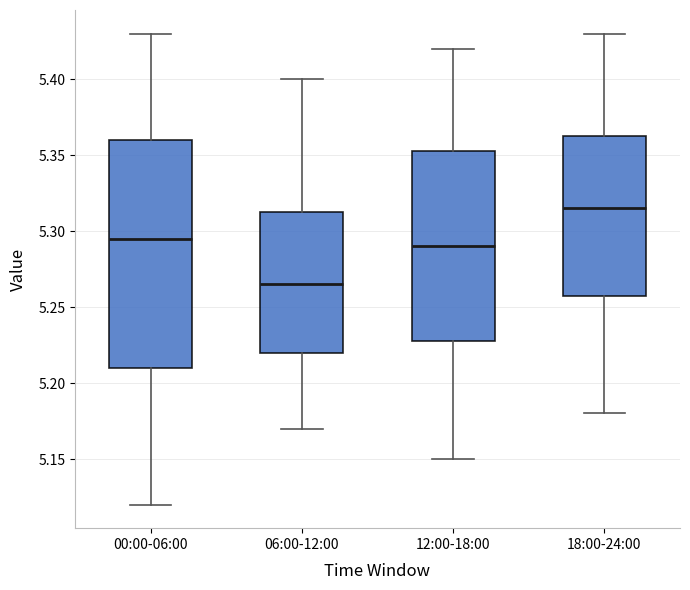

Reading left to right, read every box against the y-axis: the position of its median line, the range the box covers, and the ends of its whiskers. The values are not printed on the chart, so give them approximately, as read against the axis.

00:00-06:00: median 5.295, box 5.210 to 5.360, whiskers 5.120 to 5.430
06:00-12:00: median 5.265, box 5.220 to 5.315, whiskers 5.170 to 5.400
12:00-18:00: median 5.290, box 5.230 to 5.355, whiskers 5.150 to 5.420
18:00-24:00: median 5.315, box 5.260 to 5.365, whiskers 5.180 to 5.430